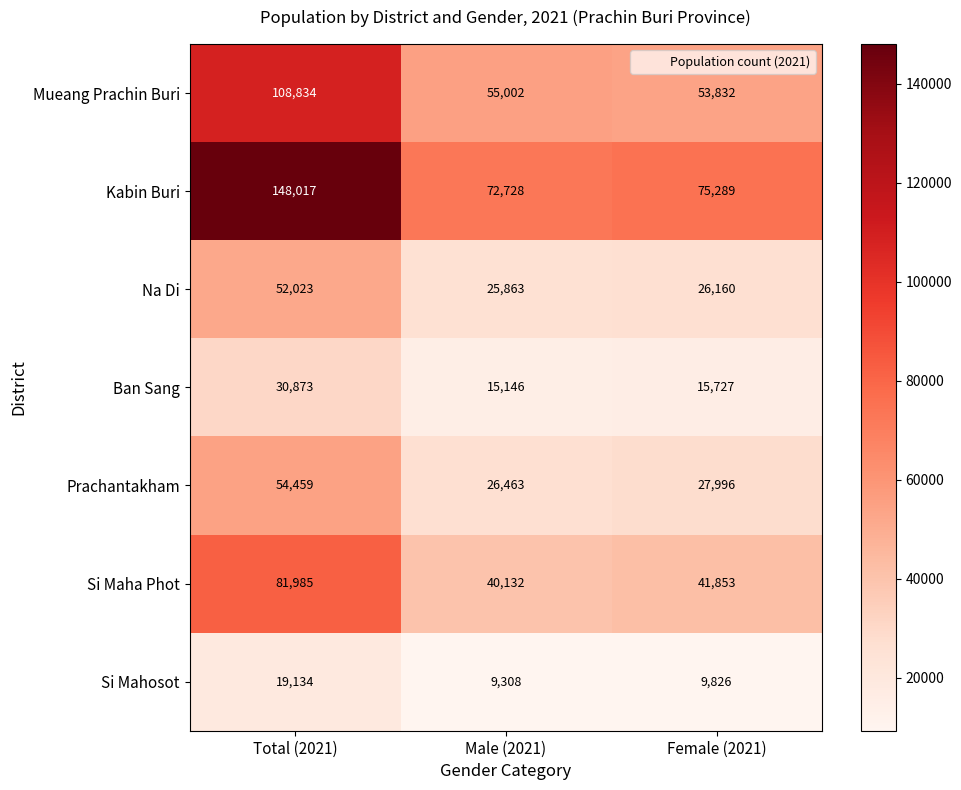

Reading left to right, transcribe all the data shown in this chart.

Mueang Prachin Buri: Total (2021)=108834	Male (2021)=55002	Female (2021)=53832
Kabin Buri: Total (2021)=148017	Male (2021)=72728	Female (2021)=75289
Na Di: Total (2021)=52023	Male (2021)=25863	Female (2021)=26160
Ban Sang: Total (2021)=30873	Male (2021)=15146	Female (2021)=15727
Prachantakham: Total (2021)=54459	Male (2021)=26463	Female (2021)=27996
Si Maha Phot: Total (2021)=81985	Male (2021)=40132	Female (2021)=41853
Si Mahosot: Total (2021)=19134	Male (2021)=9308	Female (2021)=9826